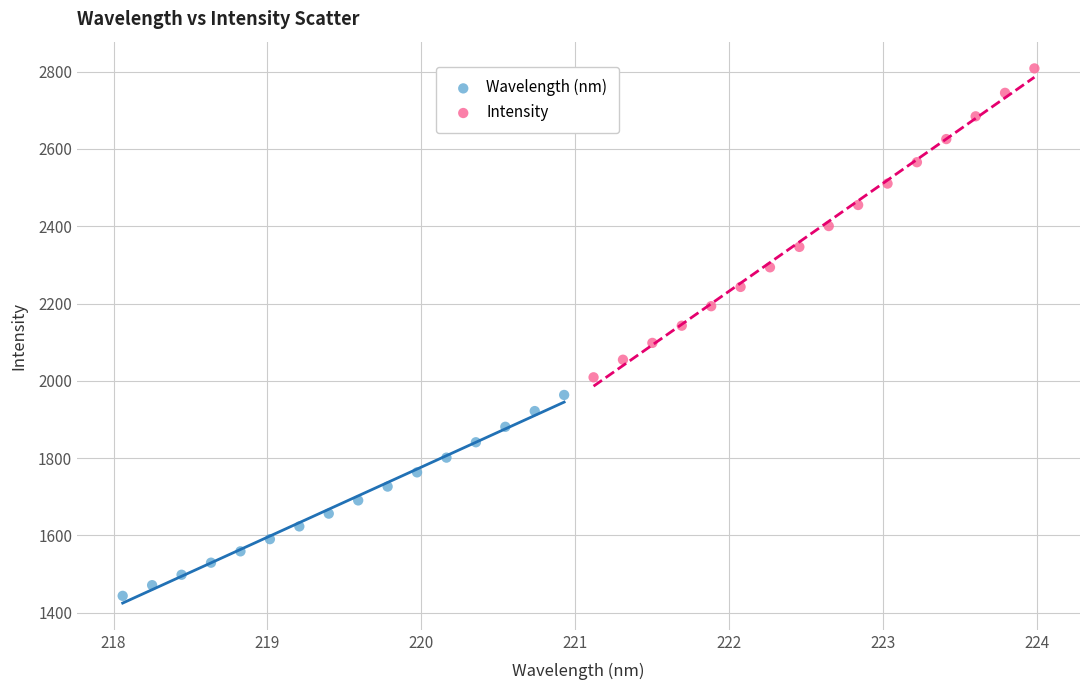

Which series has the widest spread of Y values?

Intensity